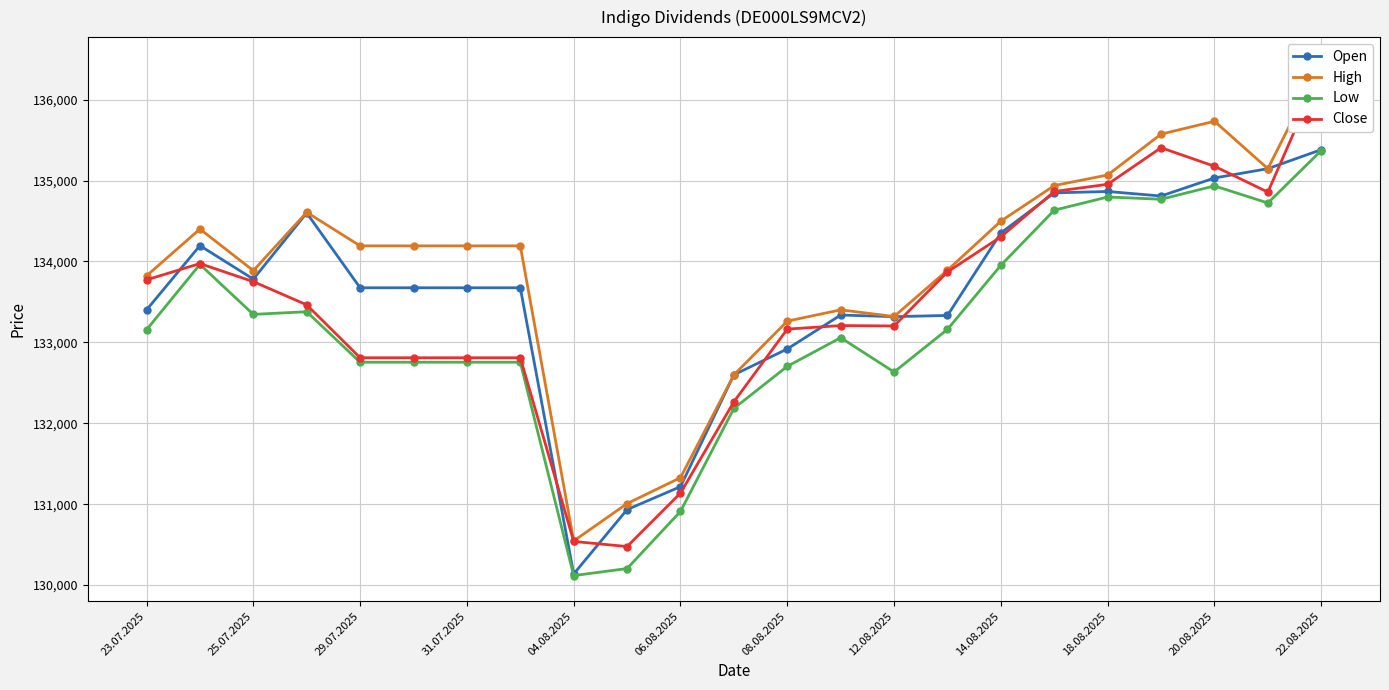

The Low series shows 132704 at 08.08.2025. True or false?

True